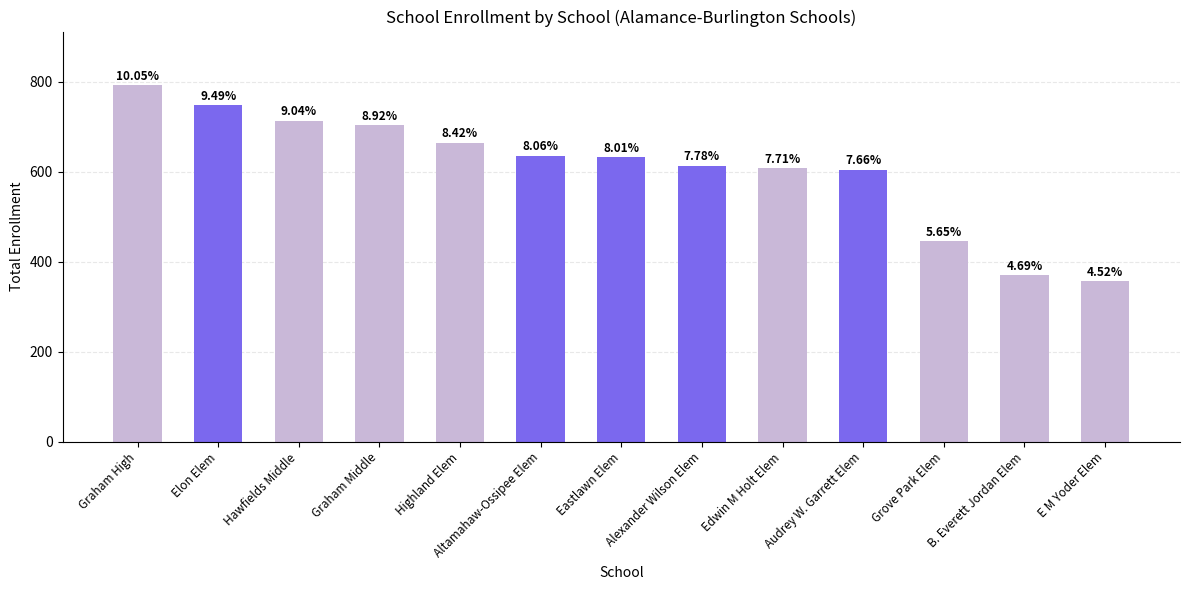

What is the difference between the values at E M Yoder Elem and Altamahaw-Ossipee Elem?

279